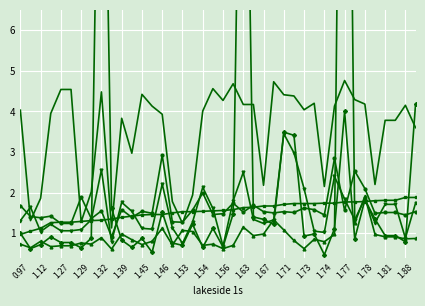

How many values in the storage room 1l series exceed 4?

22